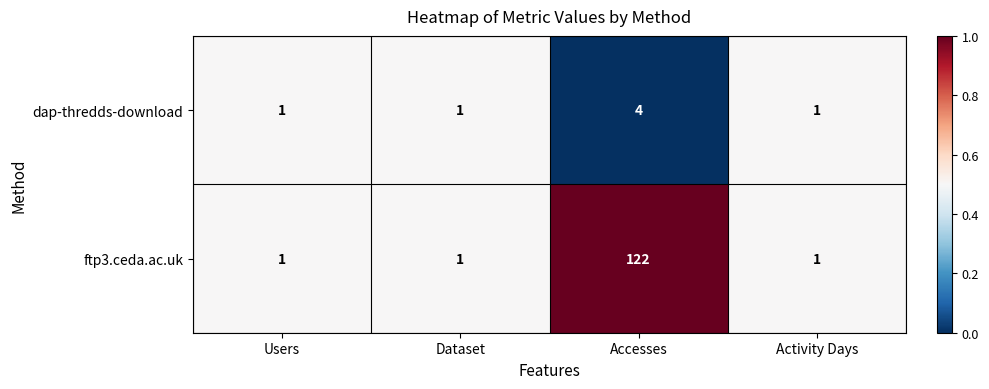

How many distinct data groups are displayed?

2